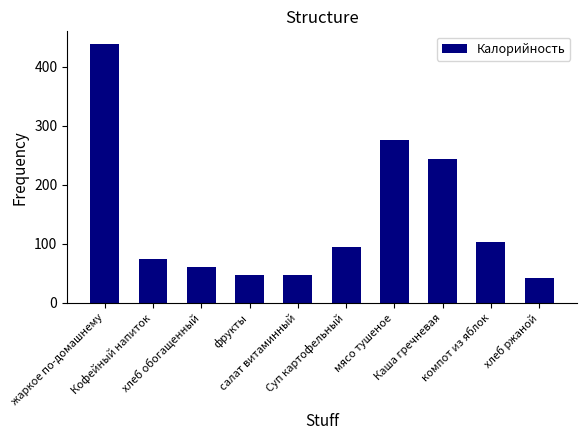

At which category does the chart reach its minimum across all series?

хлеб ржаной